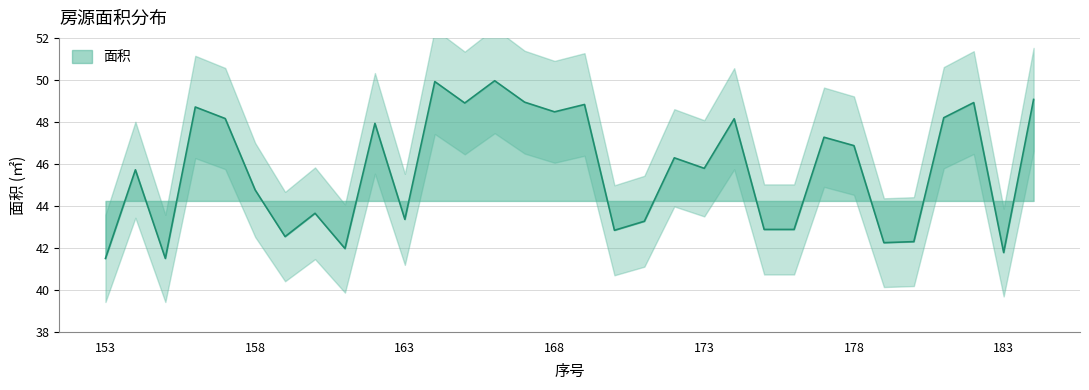

Is it true that the value at 164 is 49.9?

True